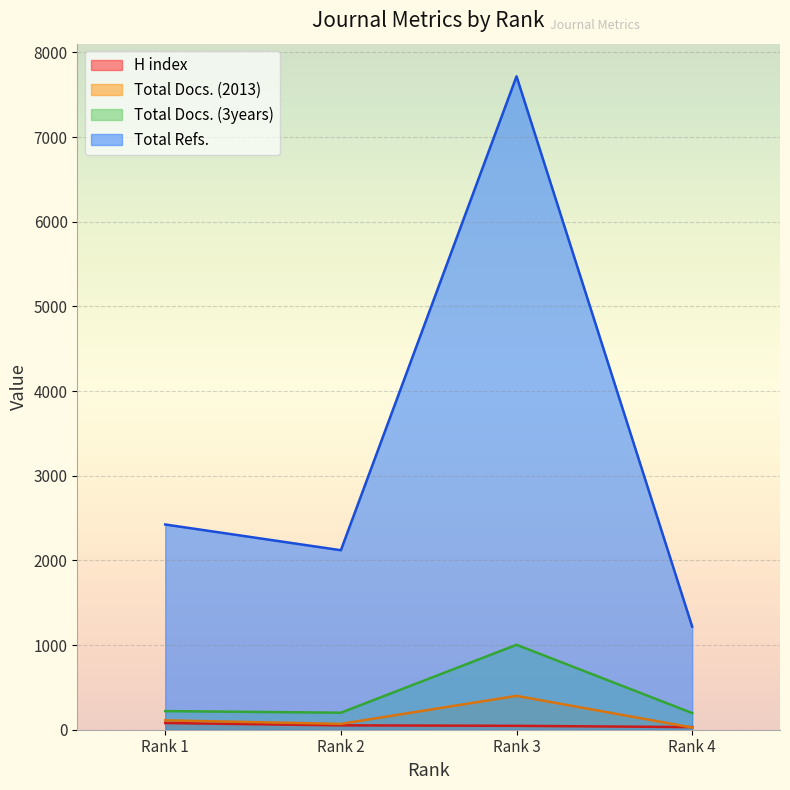

How many lines are shown in the chart?

4